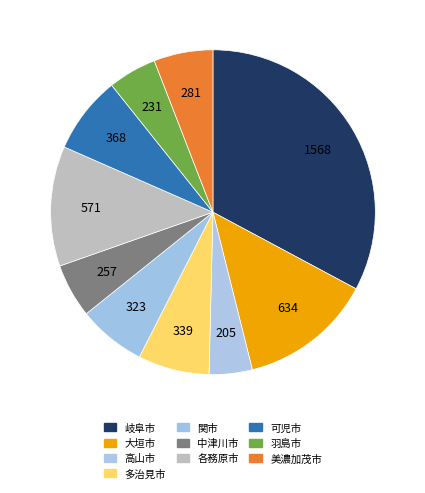

Rank the categories by value from highest to lowest.

岐阜市, 大垣市, 各務原市, 可児市, 多治見市, 関市, 美濃加茂市, 中津川市, 羽島市, 高山市